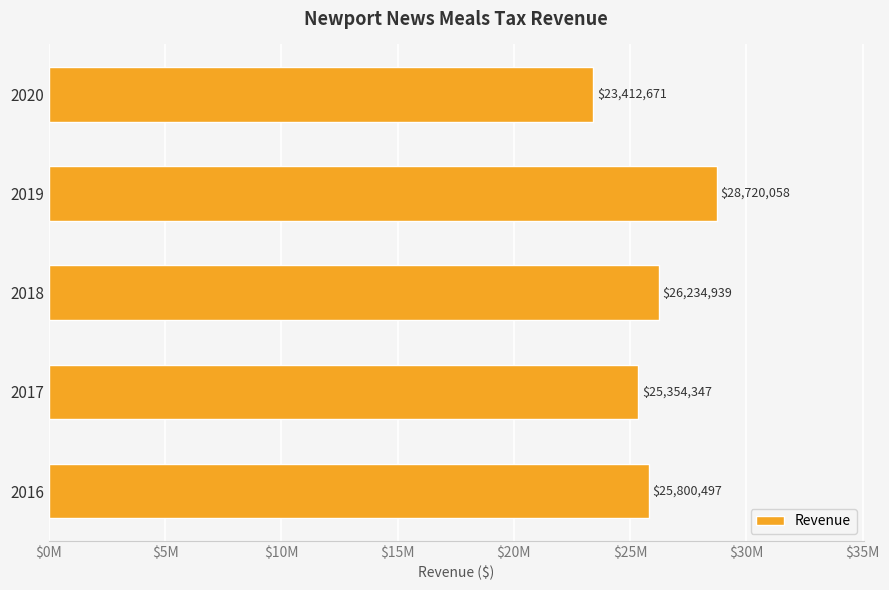

Does the chart contain stacked bars?

No